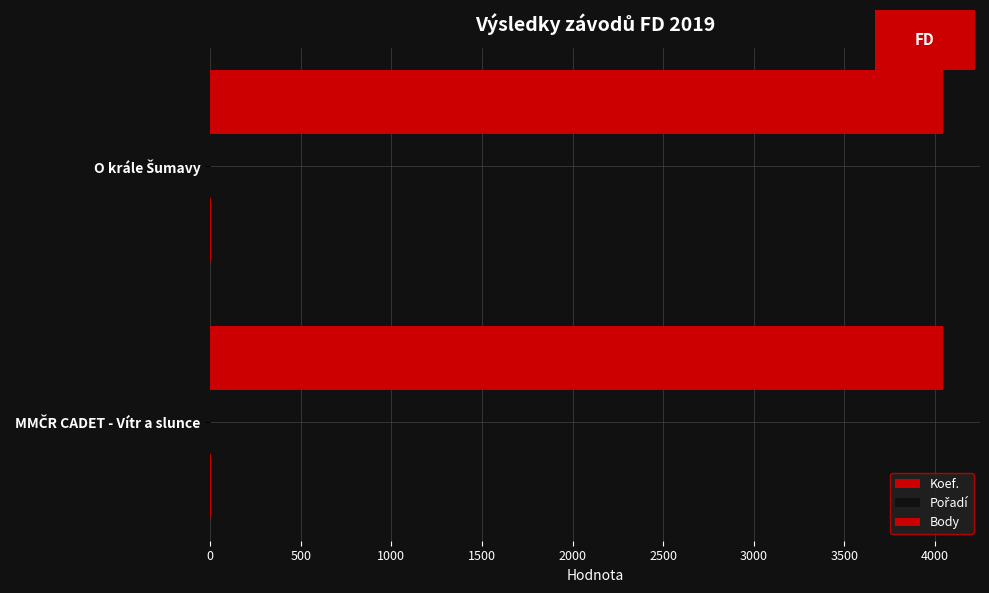

How many series are shown in this chart?

3